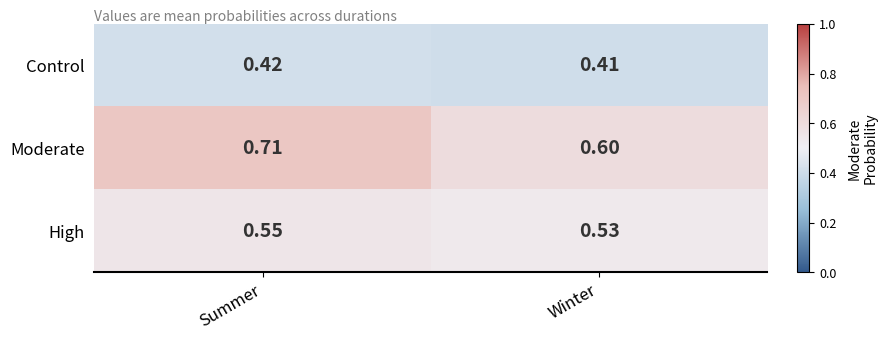

Which series has the largest range (max minus min)?

Moderate